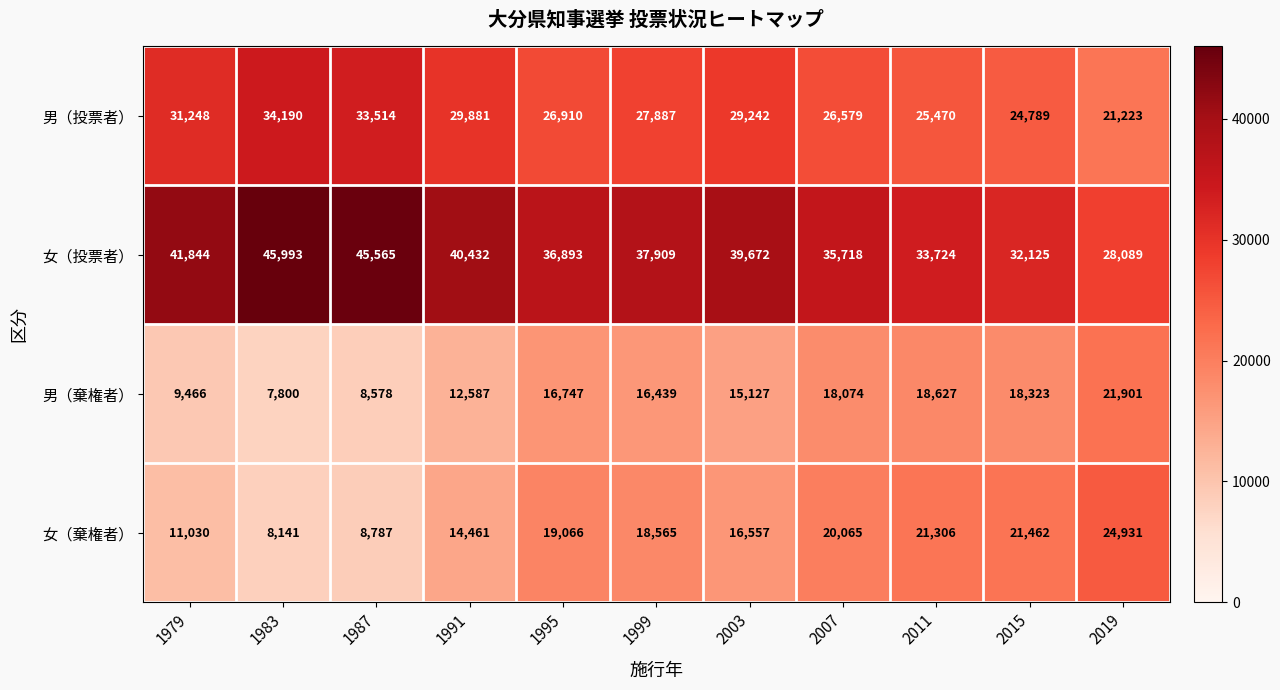

At which category is the sum across all series the highest?

1999